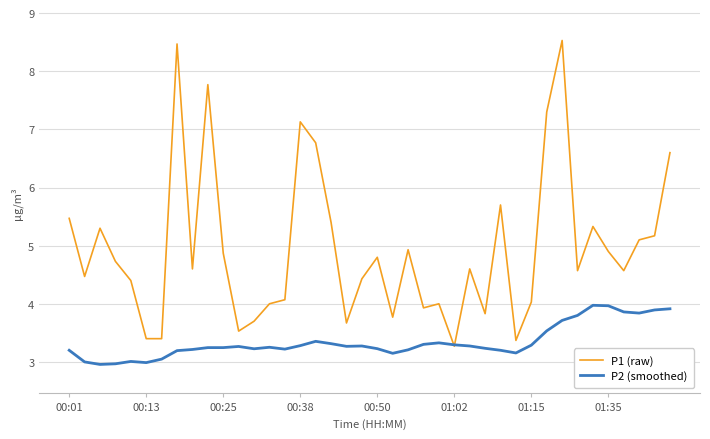

Rank the series by their maximum value, from lowest to highest.

P2 (smoothed), P1 (raw)